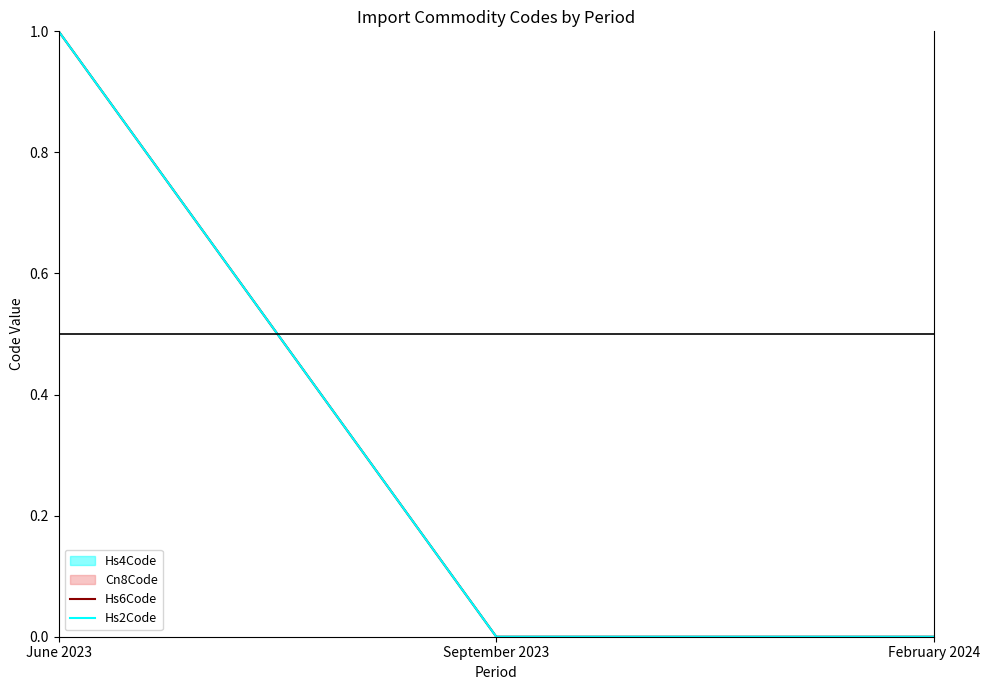

The Hs2Code series shows 0 at September 2023. True or false?

True